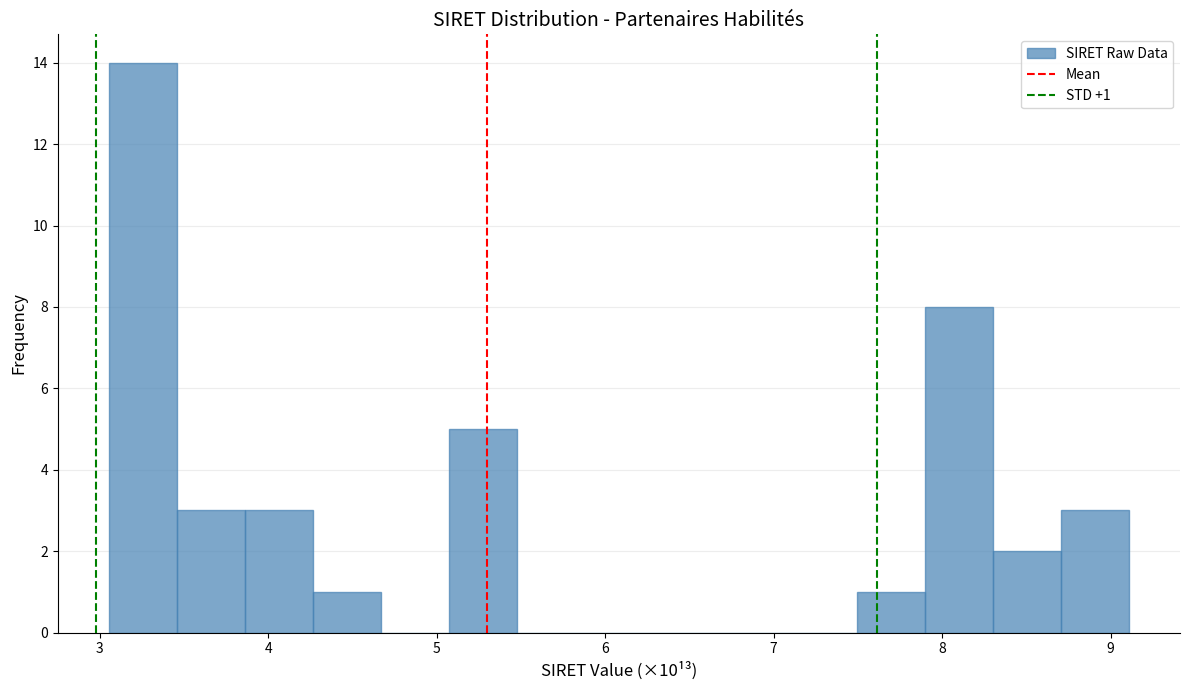

Which range on the x-axis has the tallest bar?

3.1 to 3.5